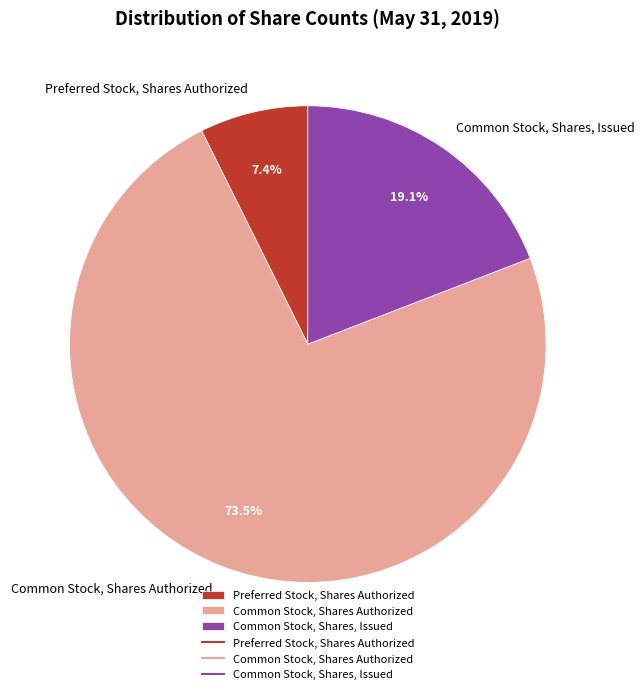

What percentage is the Preferred Stock, Shares Authorized slice, to the nearest percent?

7%